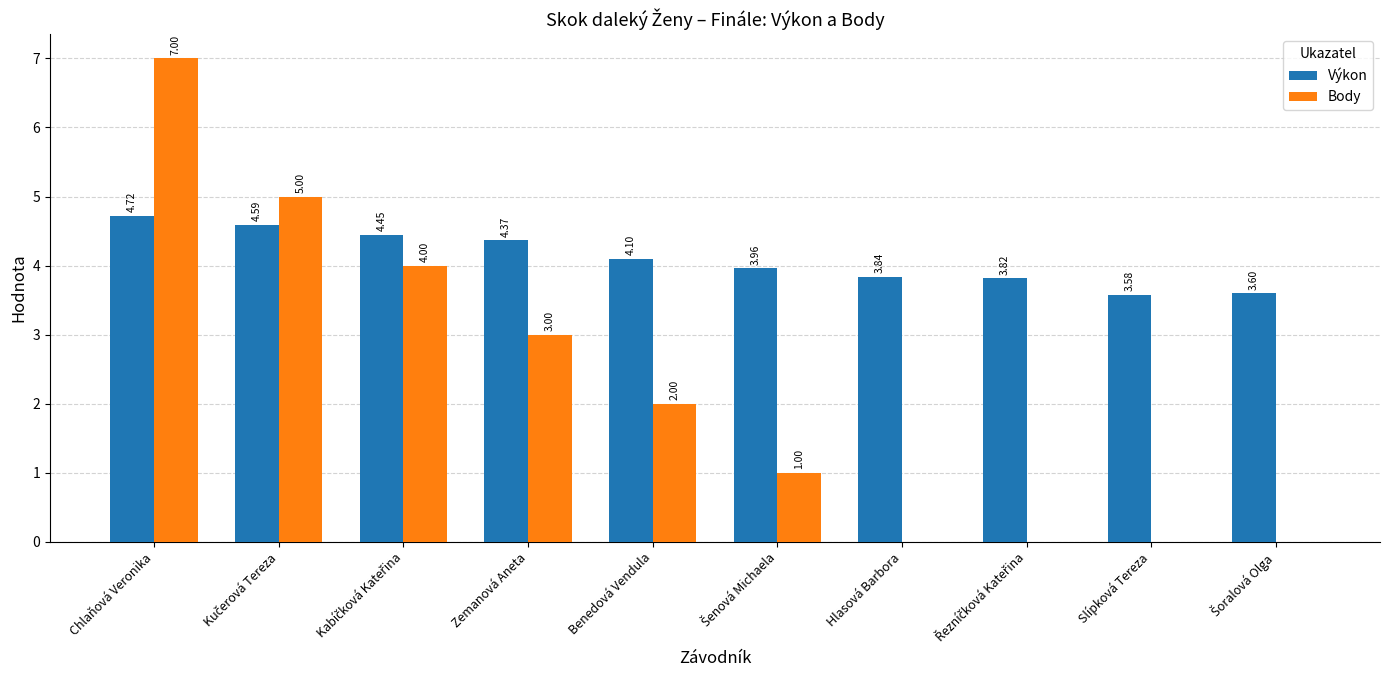

What is the sum of all Výkon values?

41.0